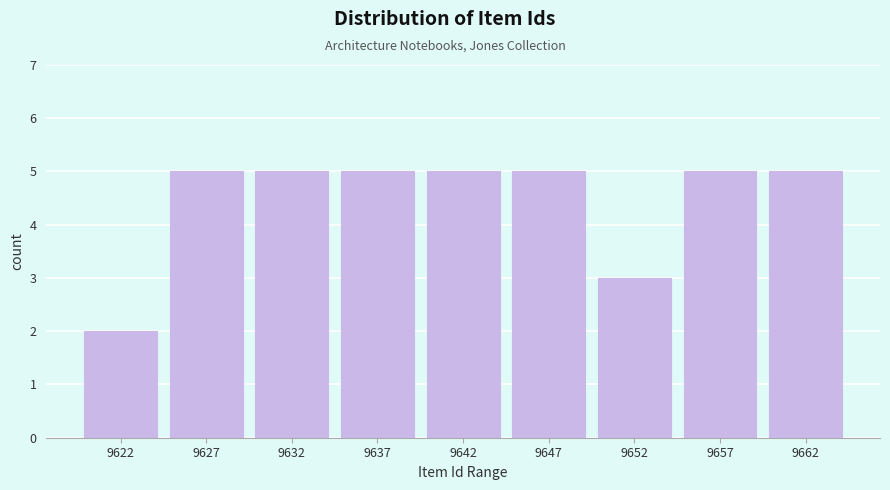

Reading right to left, transcribe all the data shown in this chart.

5	5	3	5	5	5	5	5	2